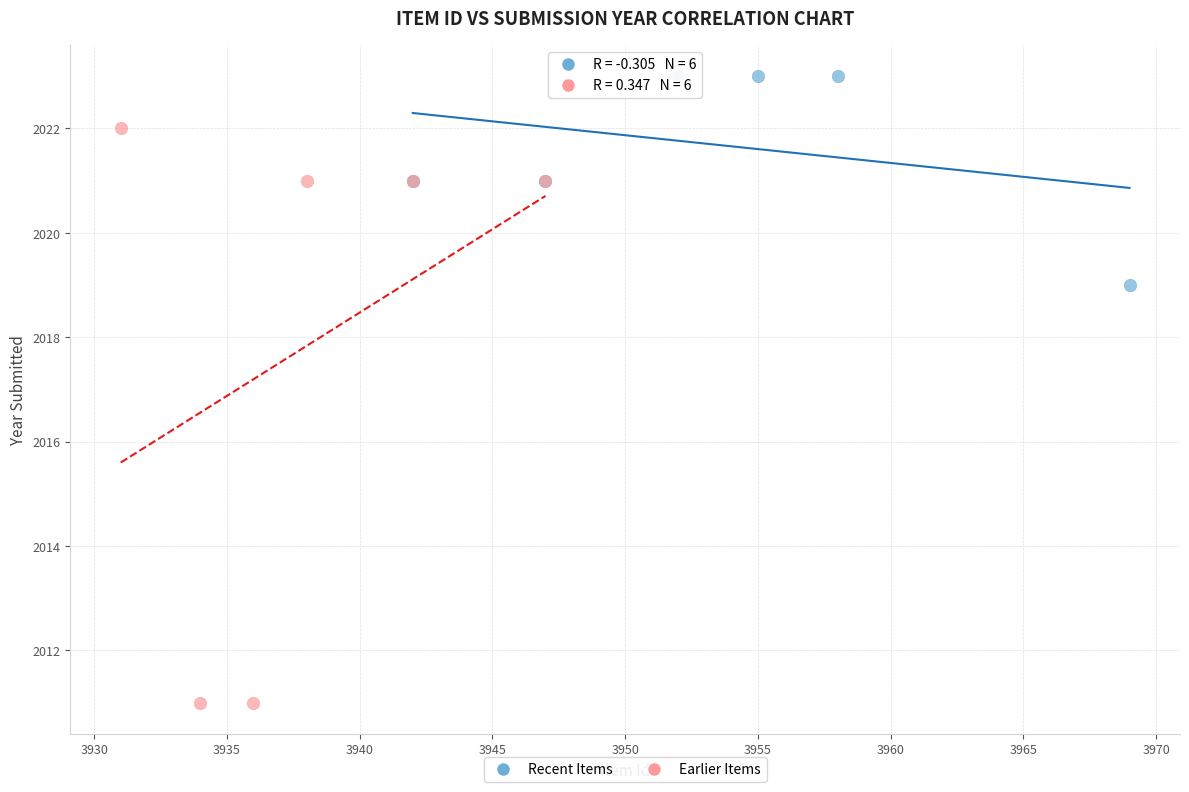

Which series contains the lowest Y value?

Earlier Items